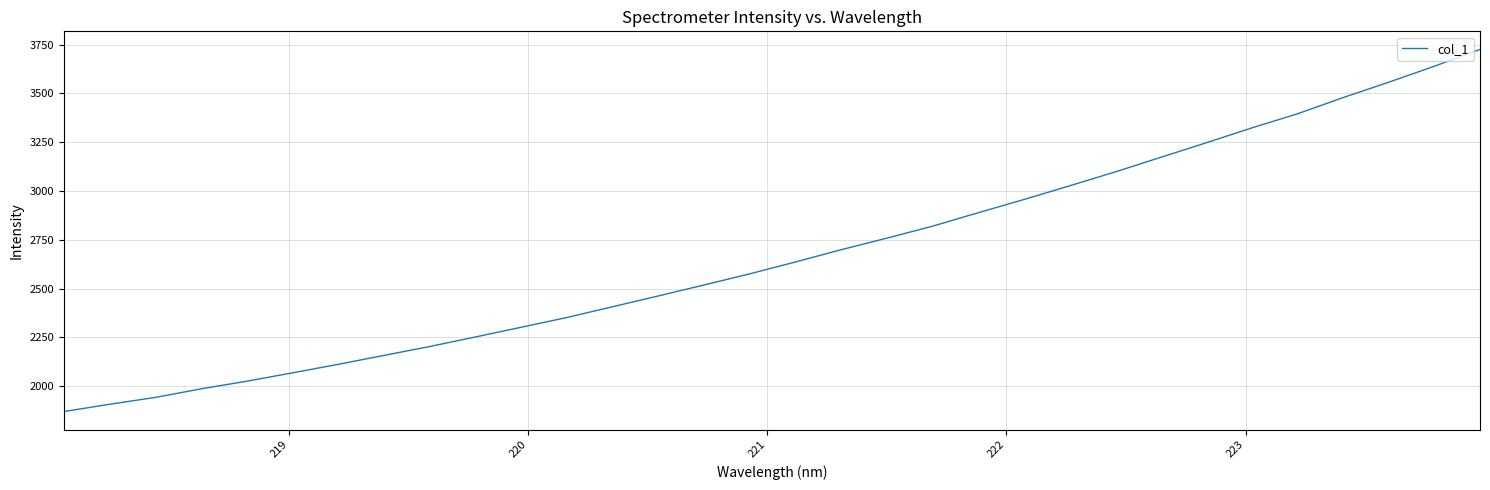

What is the minimum value shown in the chart?

1870.1